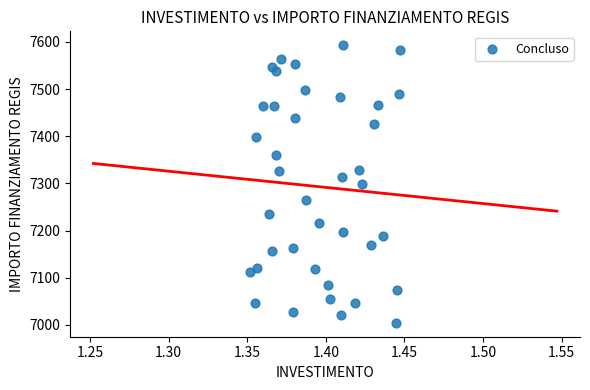

What is the range of Y values (max minus min)?

588.8